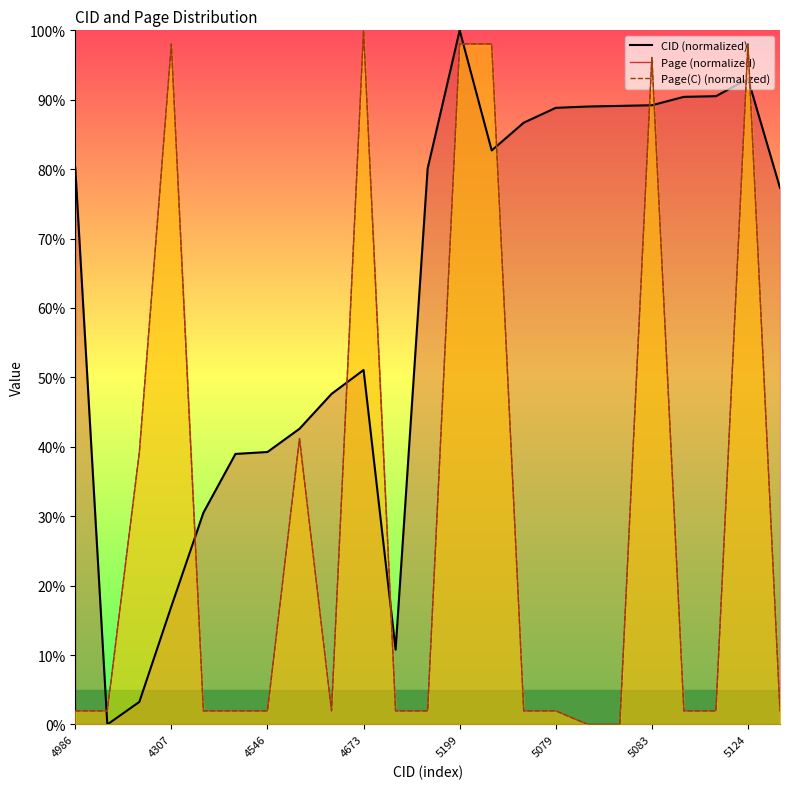

At which category does CID reach its first local peak?

4673